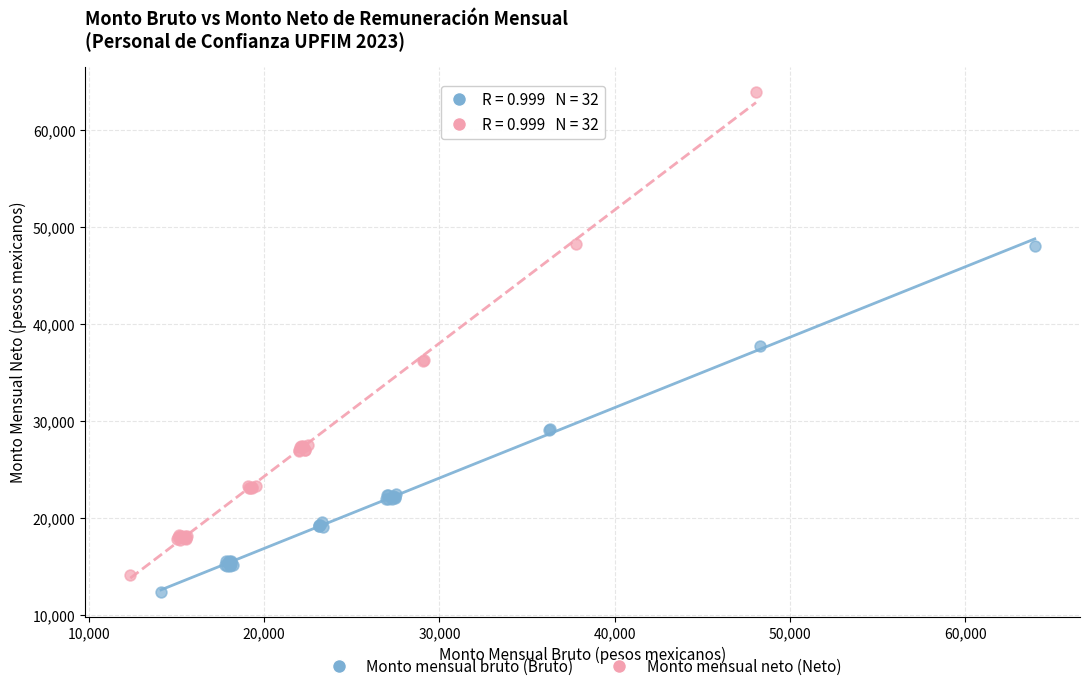

Which series has the widest spread of Y values?

Monto mensual neto (Neto)